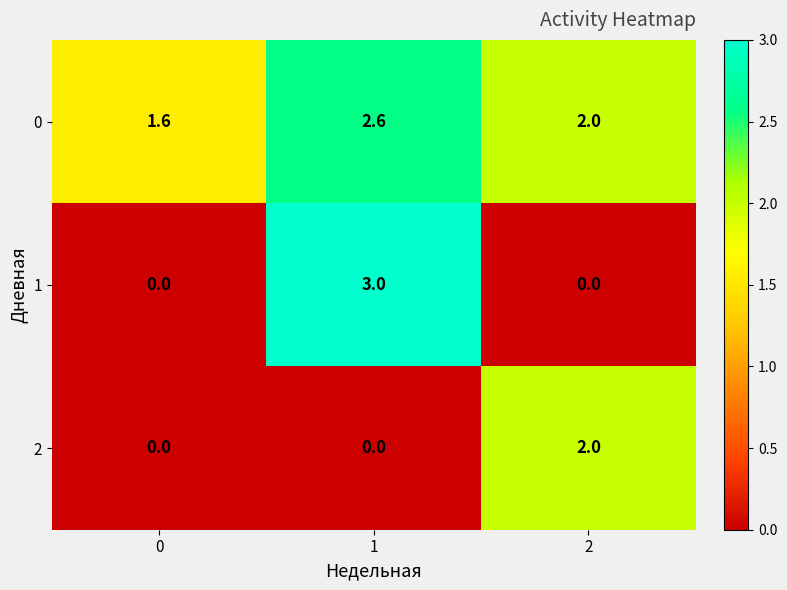

How many series are shown in this chart?

3